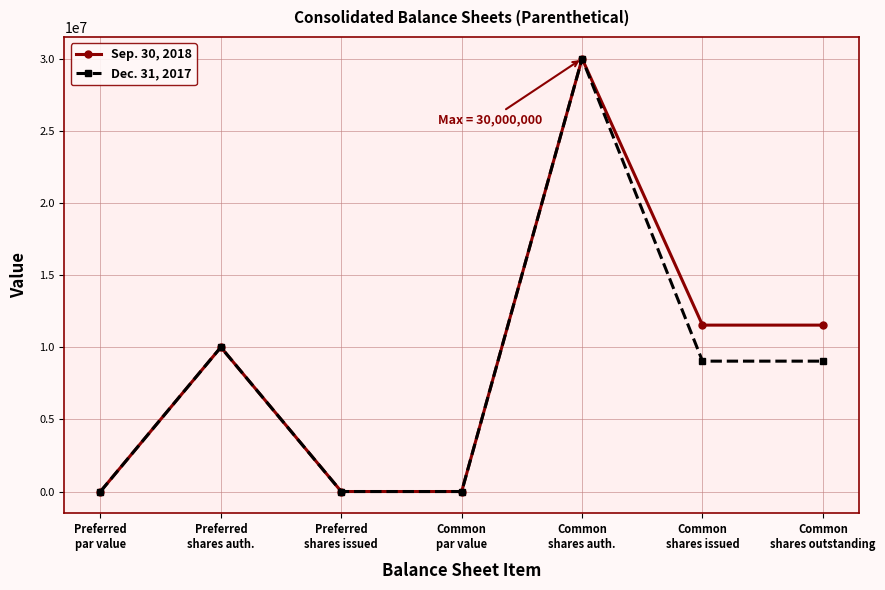

The Sep. 30, 2018 series shows 11531094 at Common
shares issued. True or false?

True